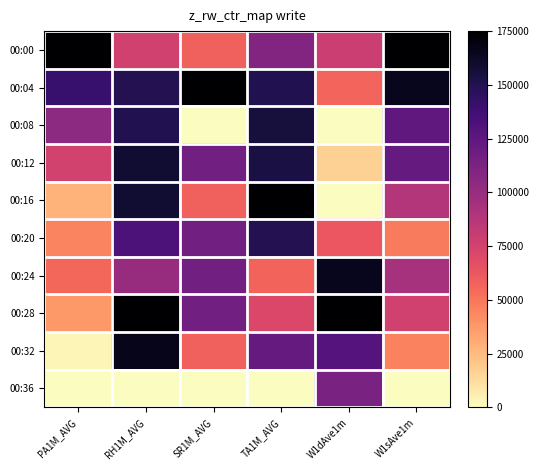

List the series in order of their peak value, lowest first.

00:36, 00:20, 00:08, 00:12, 00:24, 00:32, 00:00, 00:04, 00:16, 00:28